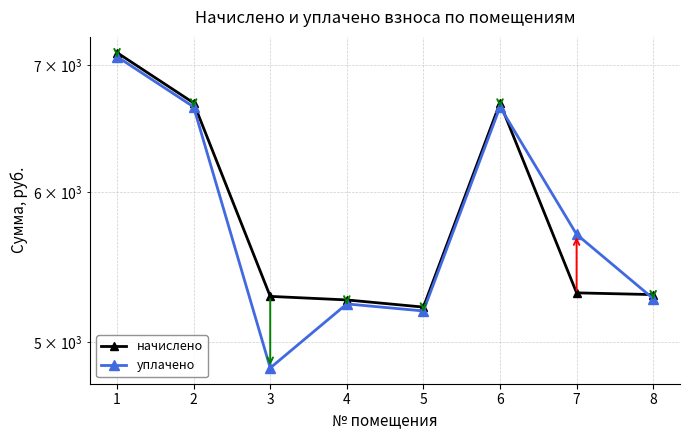

Between 3 and 8, which is larger?

8